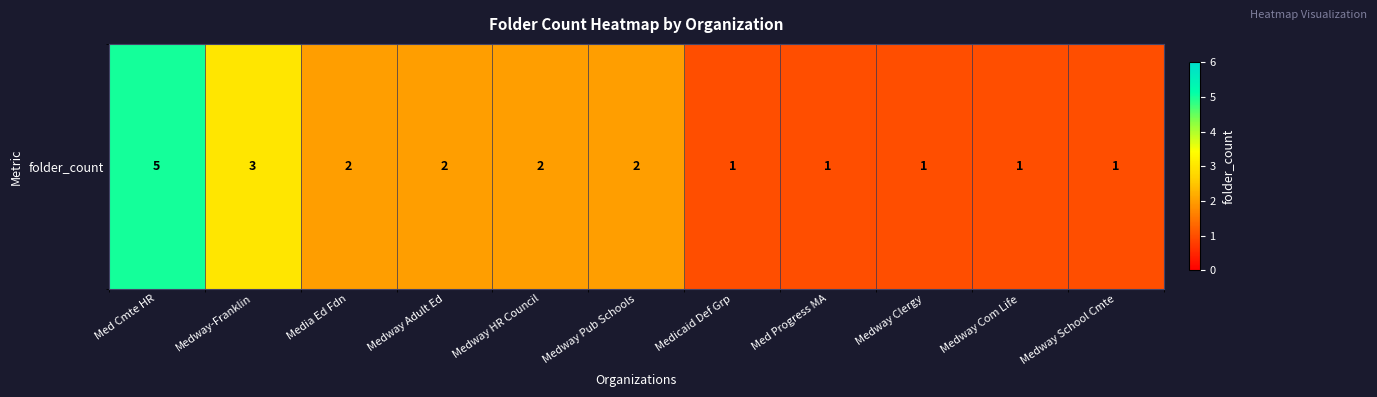

How many series are shown in this chart?

1